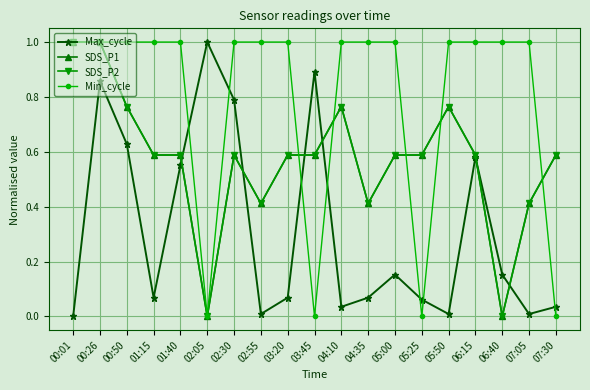

Is this an area chart (filled region under the line)?

No